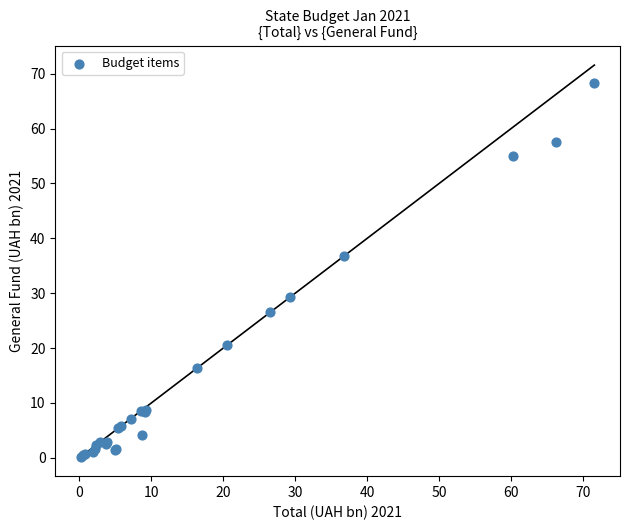

What Y value in the scatter plot is closest to 34?

36.8